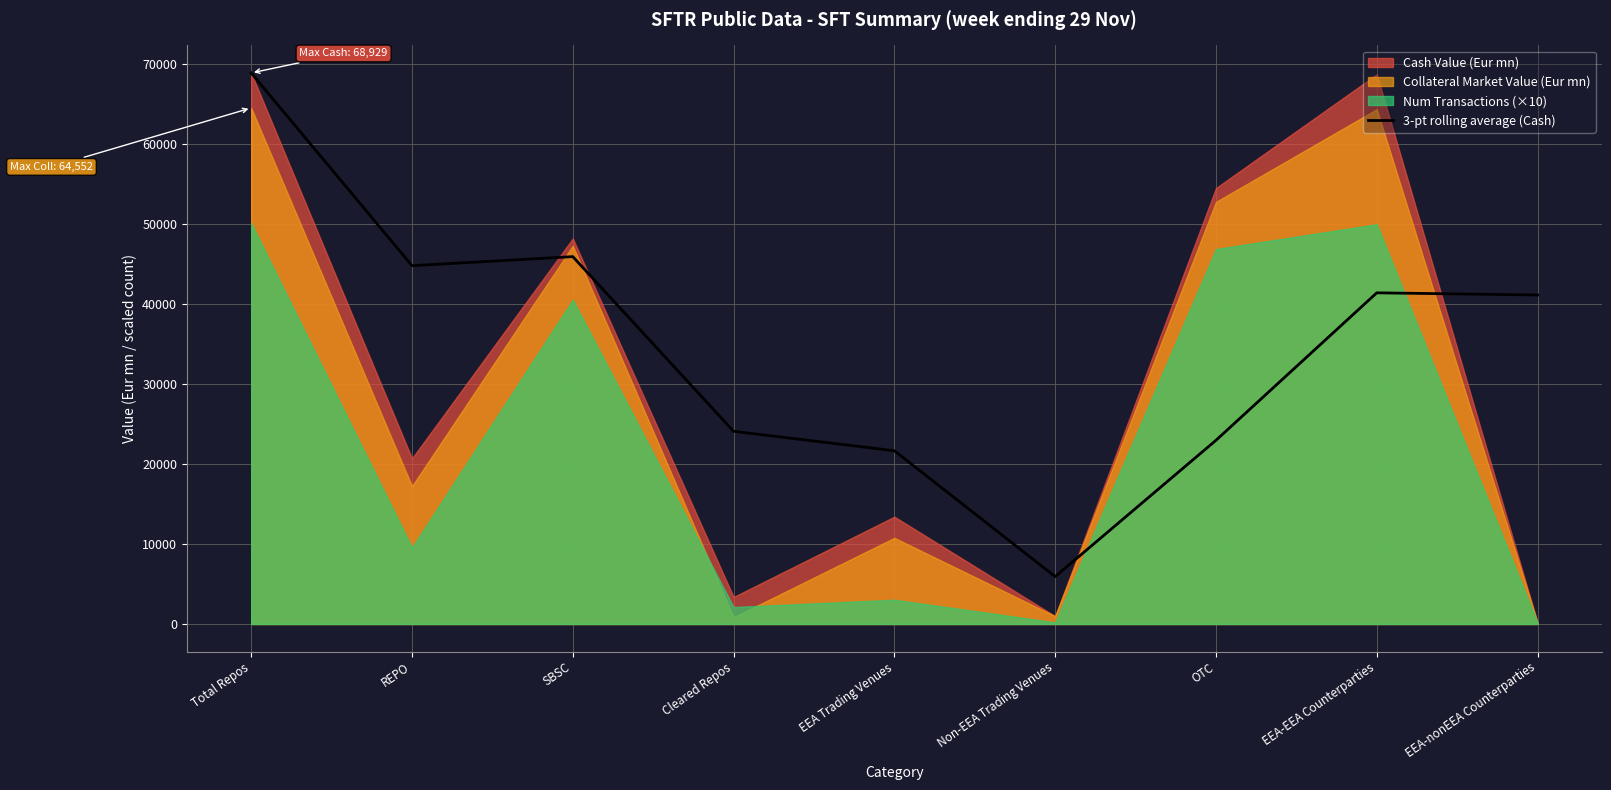

Reading left to right, transcribe all the data shown in this chart.

Total Repos=68928.7	REPO=44819.3	SBSC=45952.4	Cleared Repos=24100.7	EEA Trading Venues=21671.3	Non-EEA Trading Venues=5924.3	OTC=22976.2	EEA-EEA Counterparties=41424.6	EEA-nonEEA Counterparties=41152.6